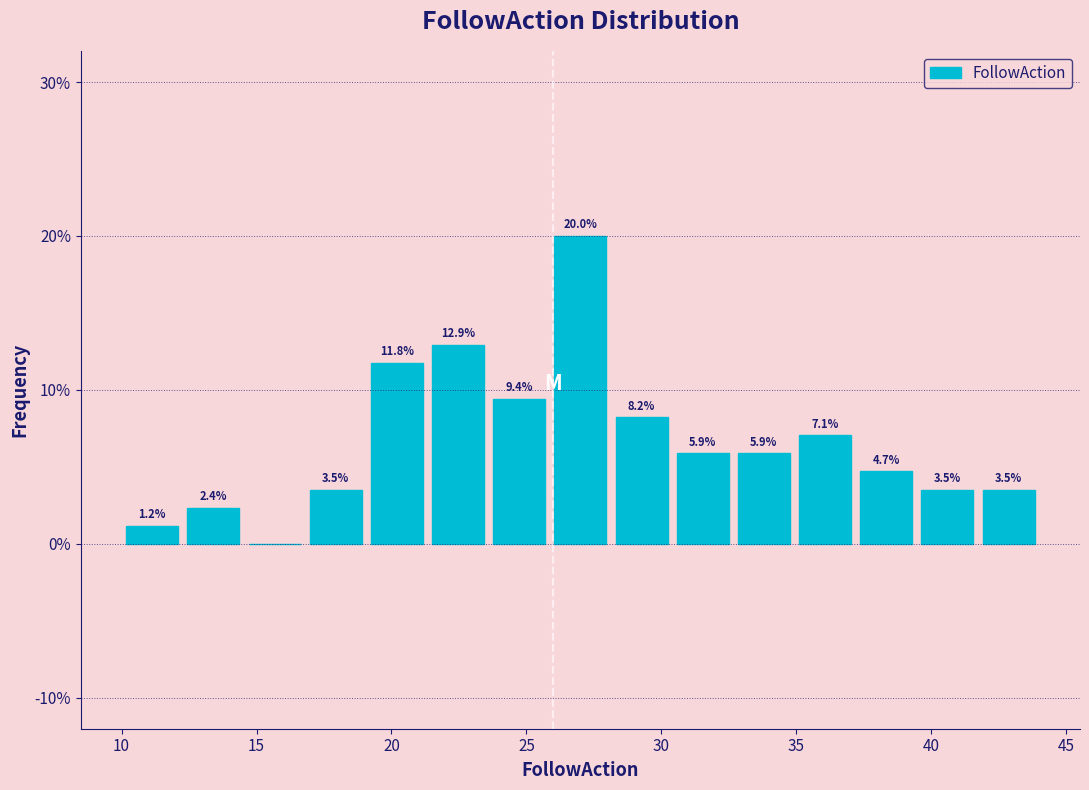

Which range on the x-axis has the tallest bar?

26.0 to 28.0